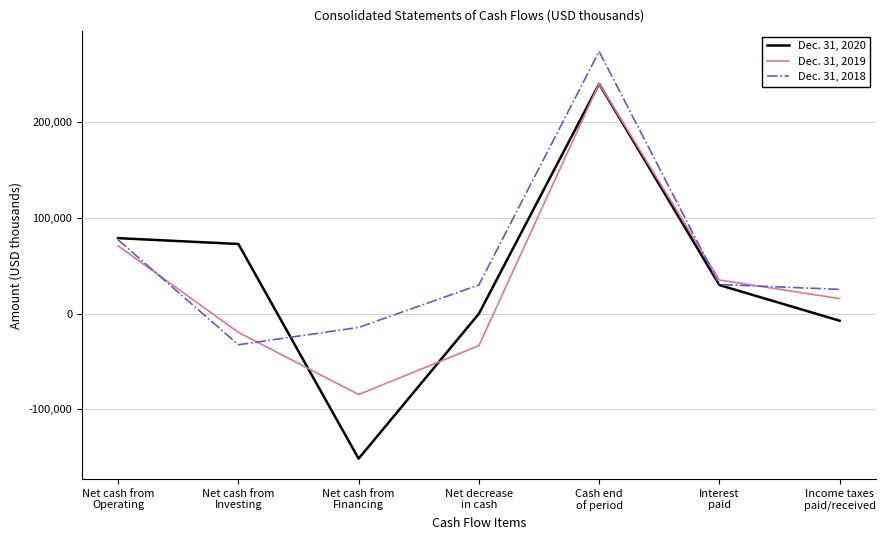

Which series has the largest range (max minus min)?

Dec. 31, 2020